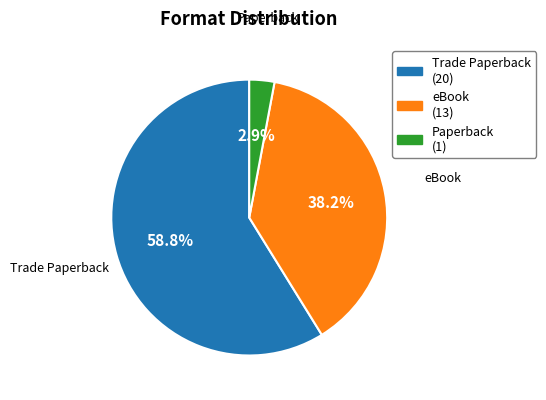

Does any single category account for the majority?

Yes